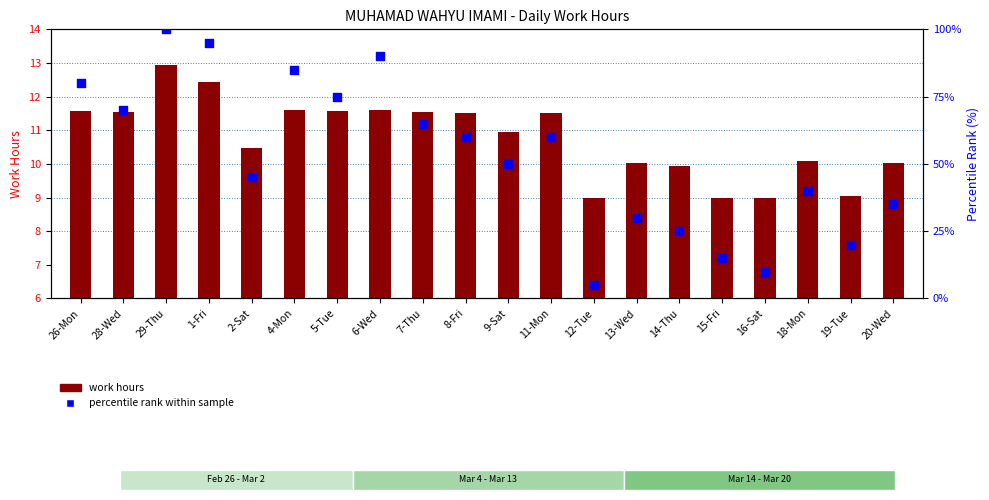

Is the value of work hours at 16-Sat greater than the value of percentile rank within sample at 6-Wed?

No